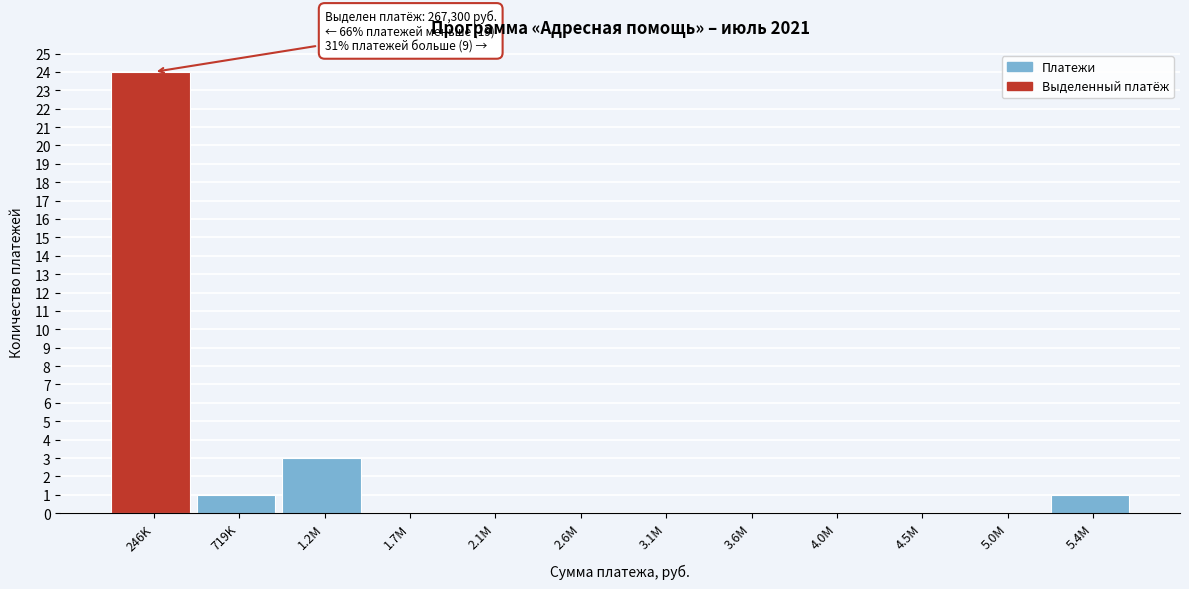

Reading left to right, list all the values displayed in this chart.

246K=24	719K=1	1.2M=3	1.7M=0	2.1M=0	2.6M=0	3.1M=0	3.6M=0	4.0M=0	4.5M=0	5.0M=0	5.4M=1